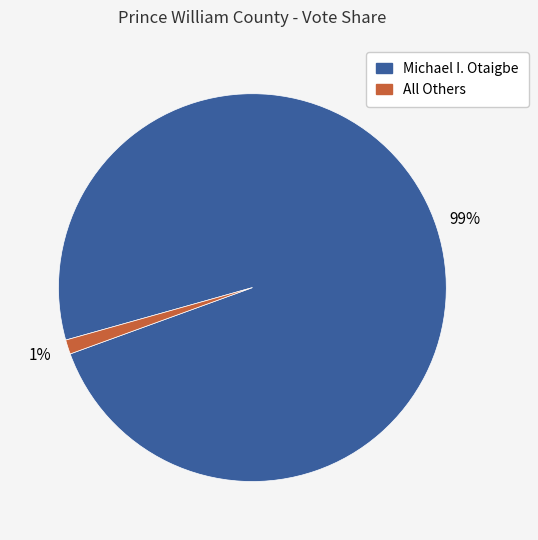

Combined, do Michael I. Otaigbe and All Others account for over 50%?

Yes